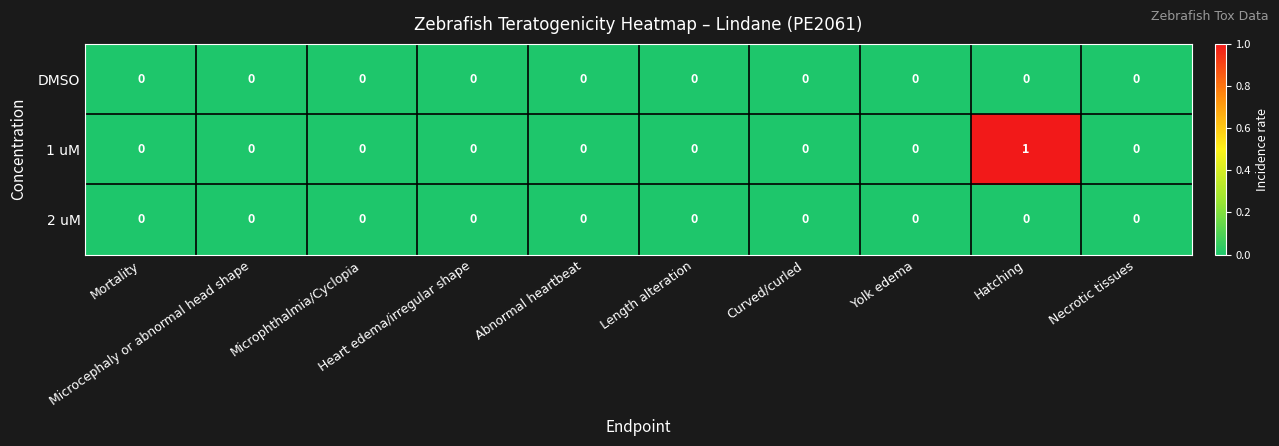

Which series has the largest range (max minus min)?

1 uM